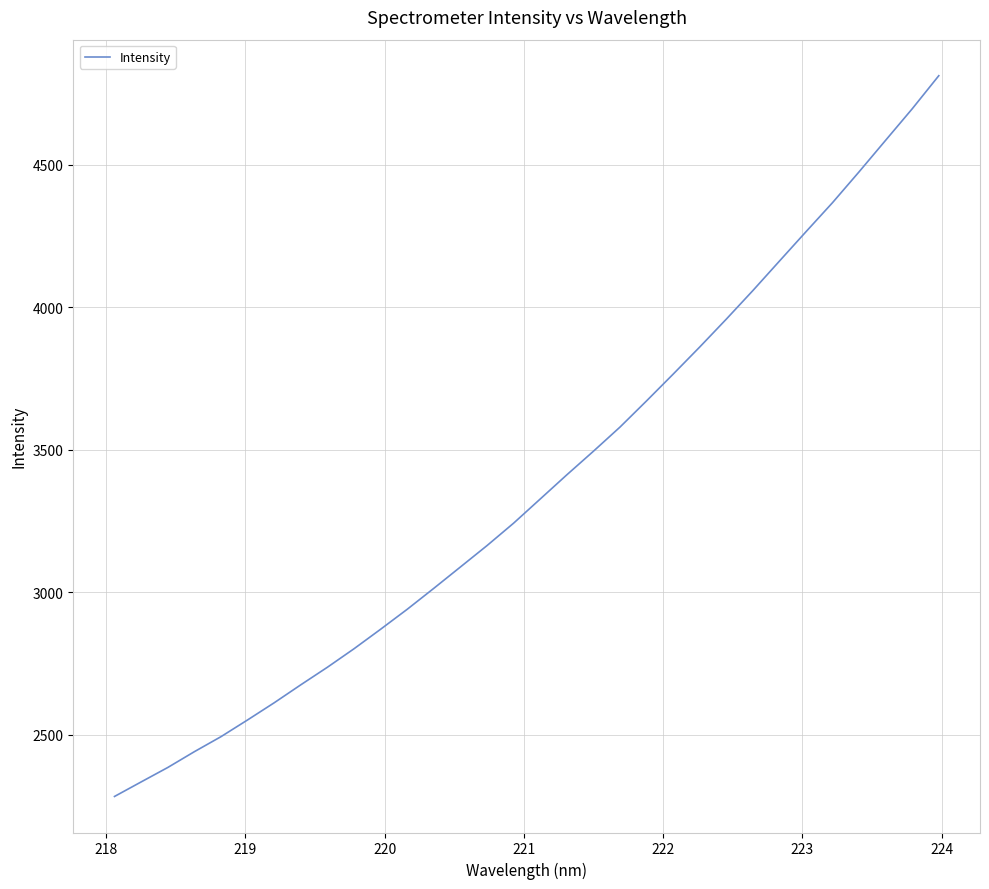

What is the sum of all values?

108136.6